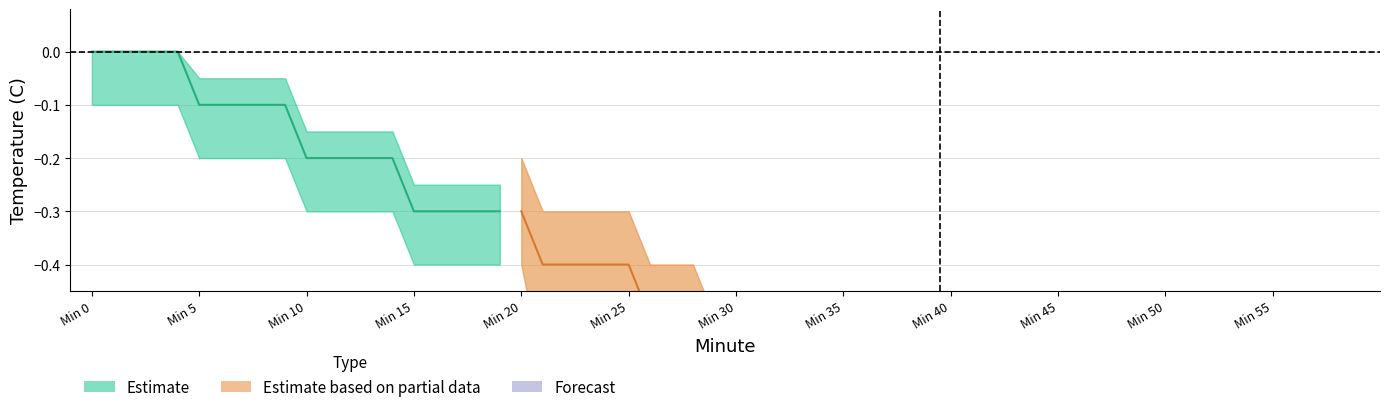

At which category is the sum across all series the highest?

Min 0